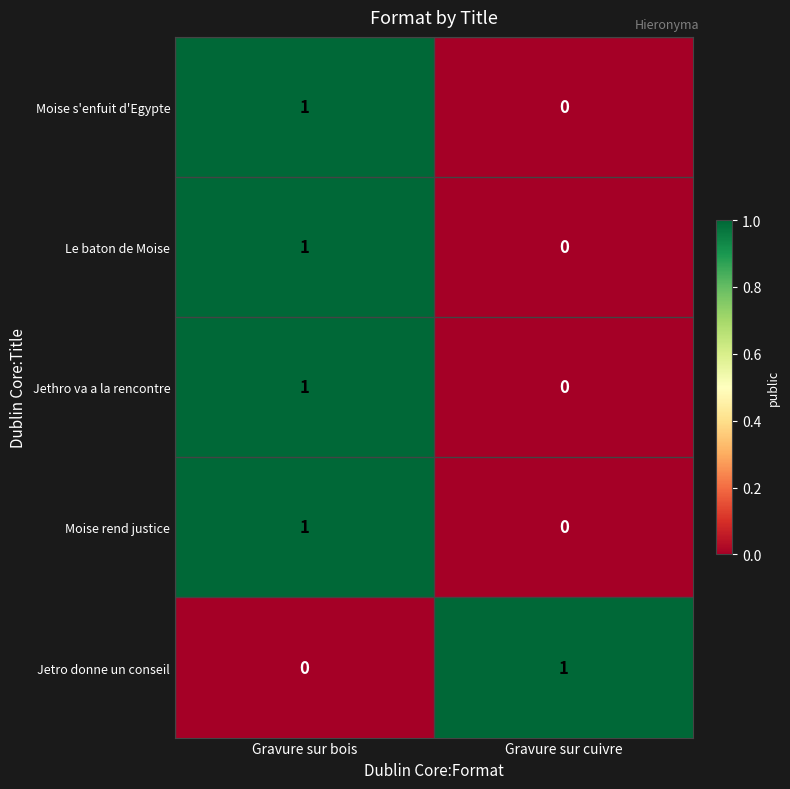

True or false: Jetro donne un conseil has a value of 0 at Gravure sur bois.

True